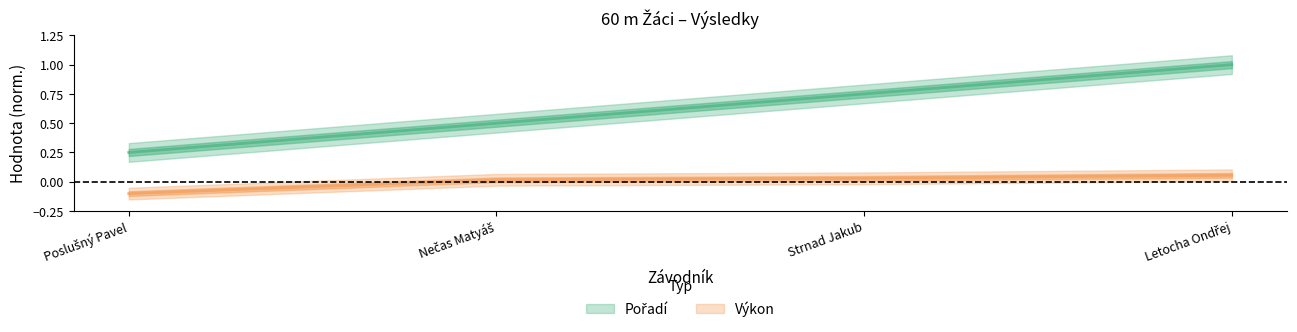

At how many categories does at least one series exceed 0?

4